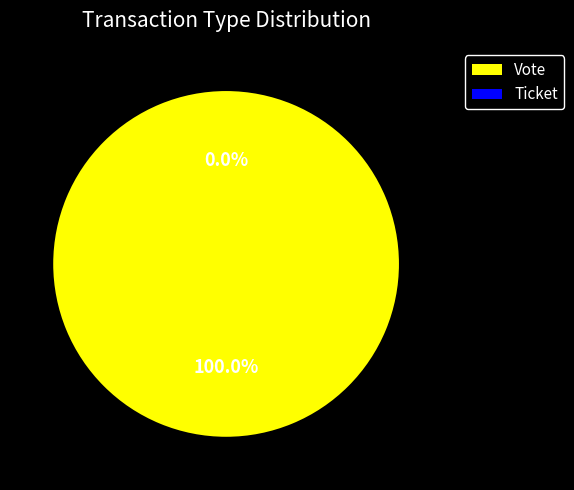

Is Ticket the majority of the pie?

No